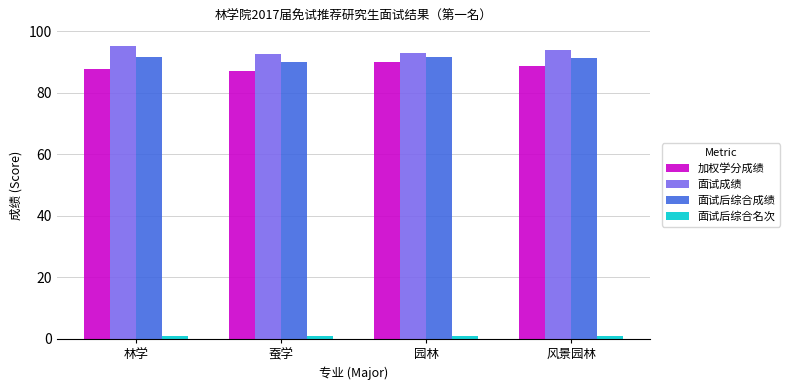

What is the value of the 面试成绩 bar at the 1st from the left?

95.3